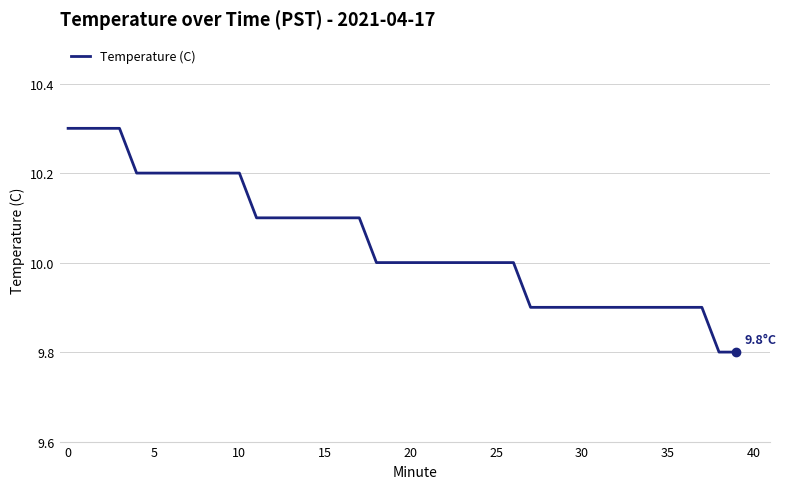

What is the smallest value displayed?

9.8